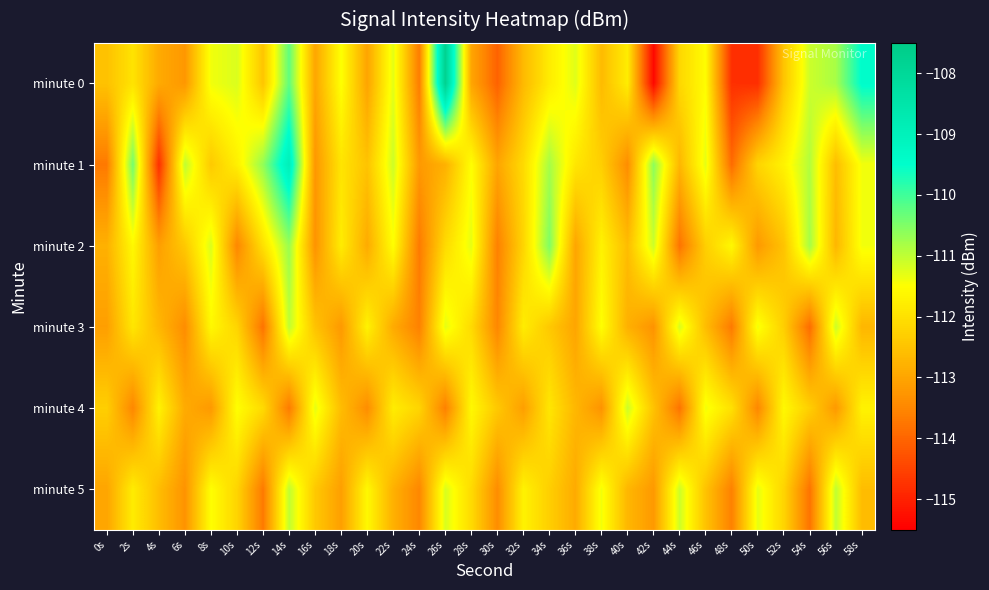

What is the spread (max minus min) of values at 12s?

3.1